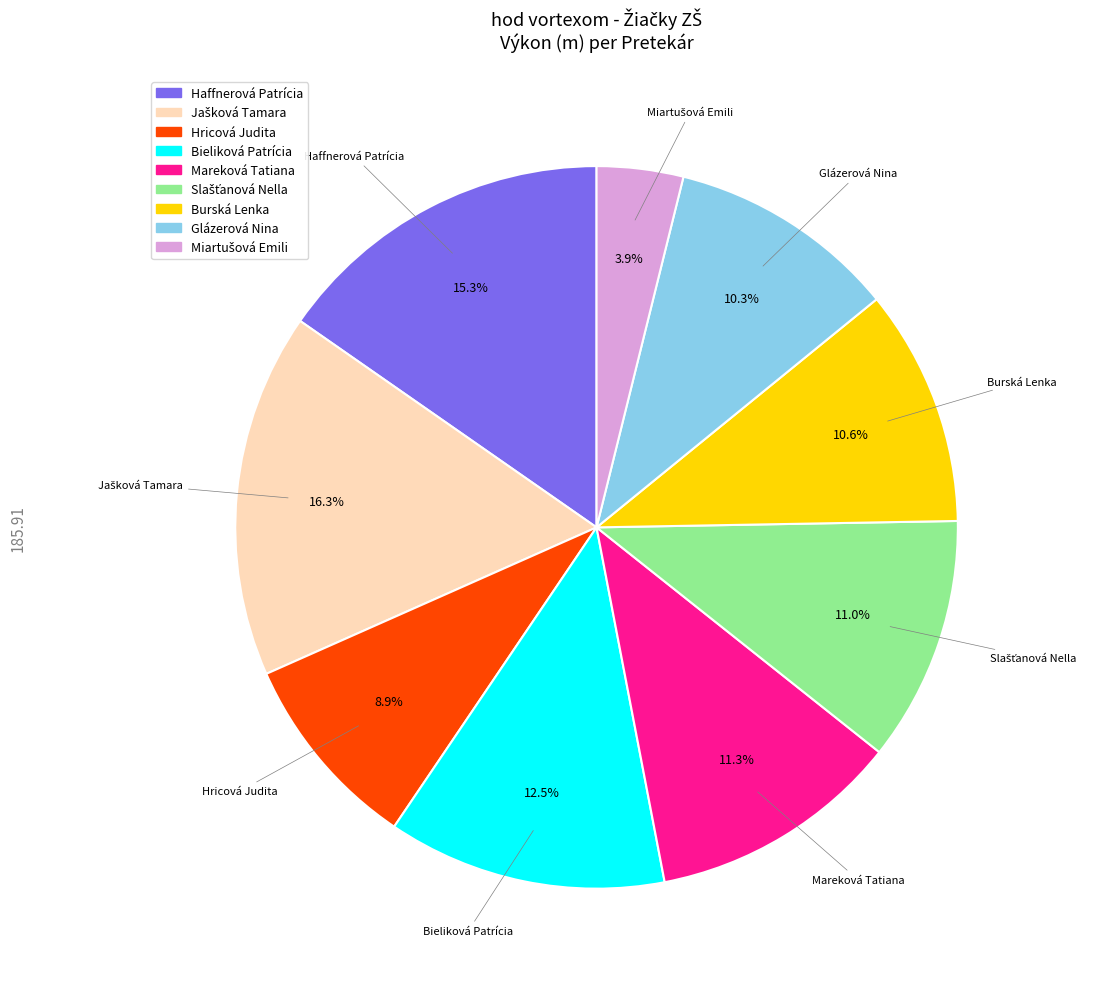

What percentage is NOT represented by Haffnerová Patrícia?

84.7%